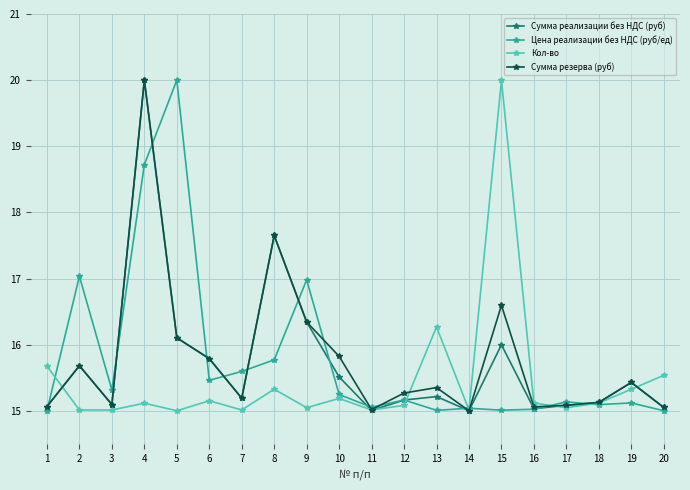

What is the difference between the Сумма реализации без НДС (руб) values at 9 and 3?

1.2